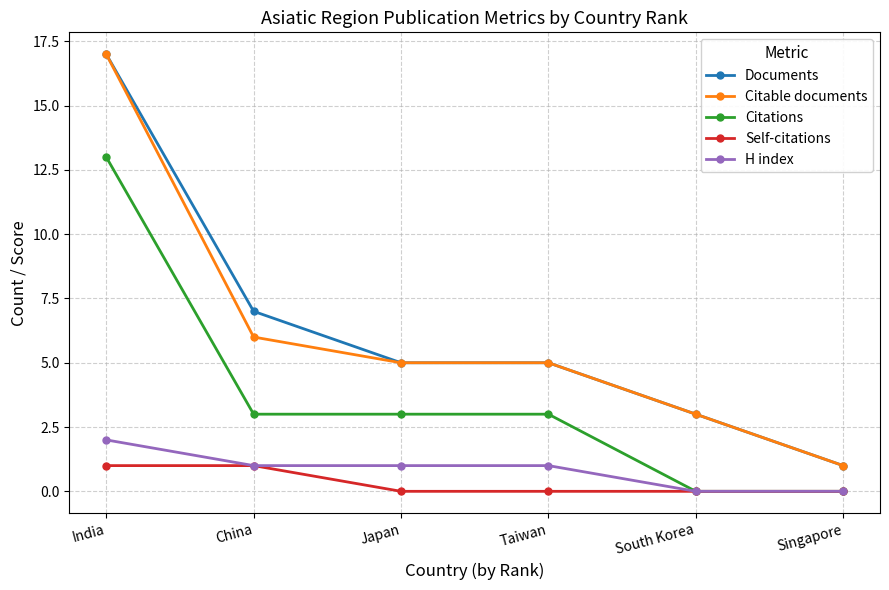

What is the difference between the second highest and second lowest values in the Documents series?

4